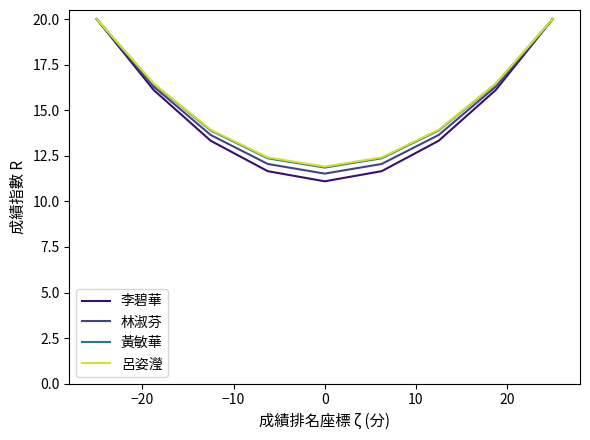

What is the maximum value shown in the chart?

20.0